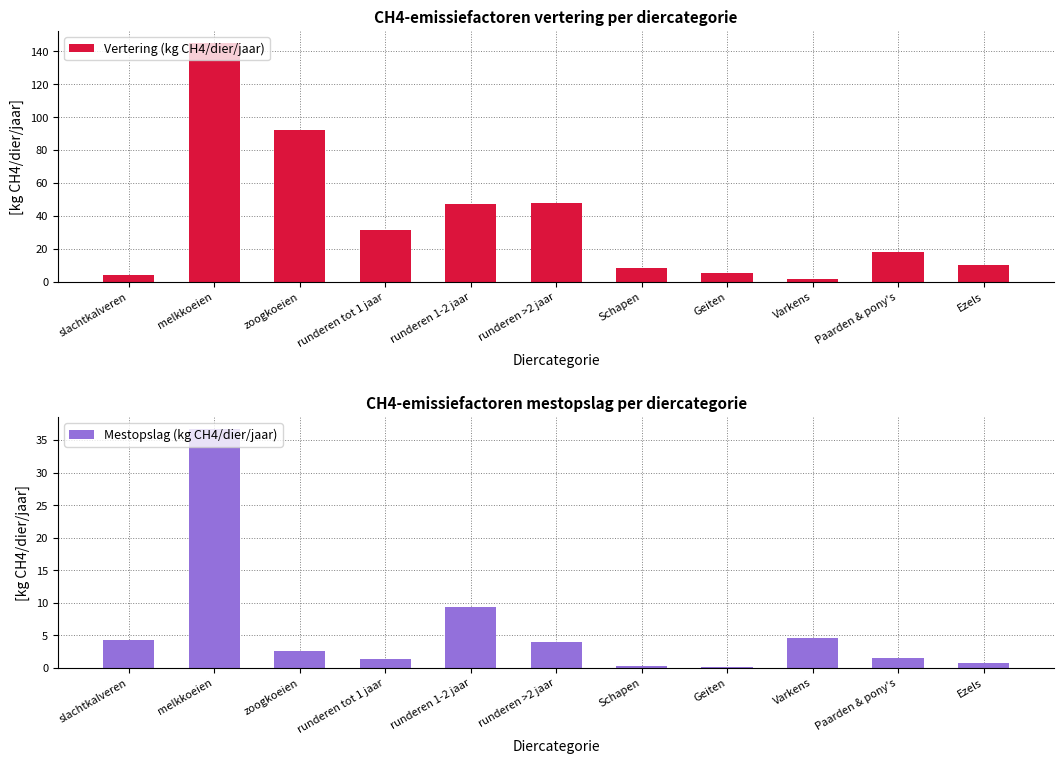

What is the greatest value displayed?

145.2